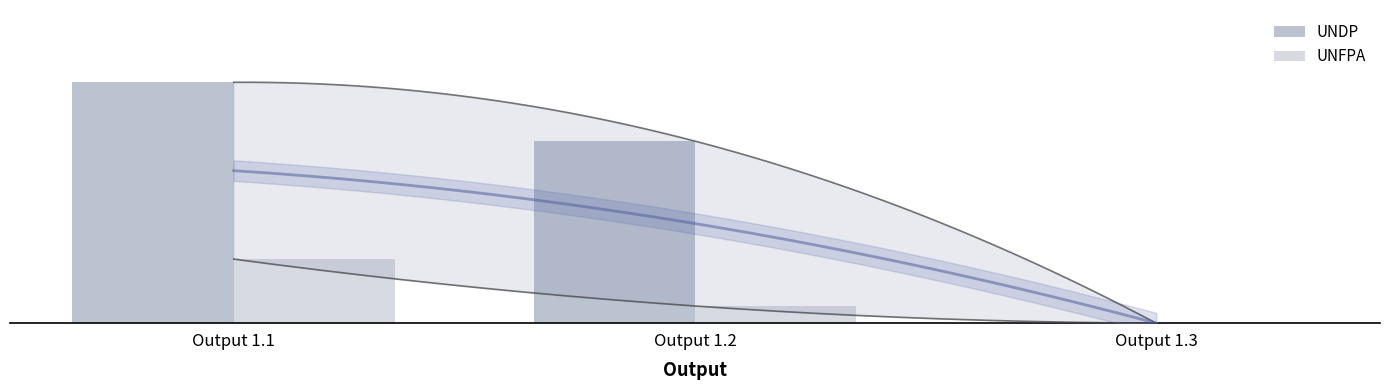

At which label does UNFPA reach its peak?

Output 1.1